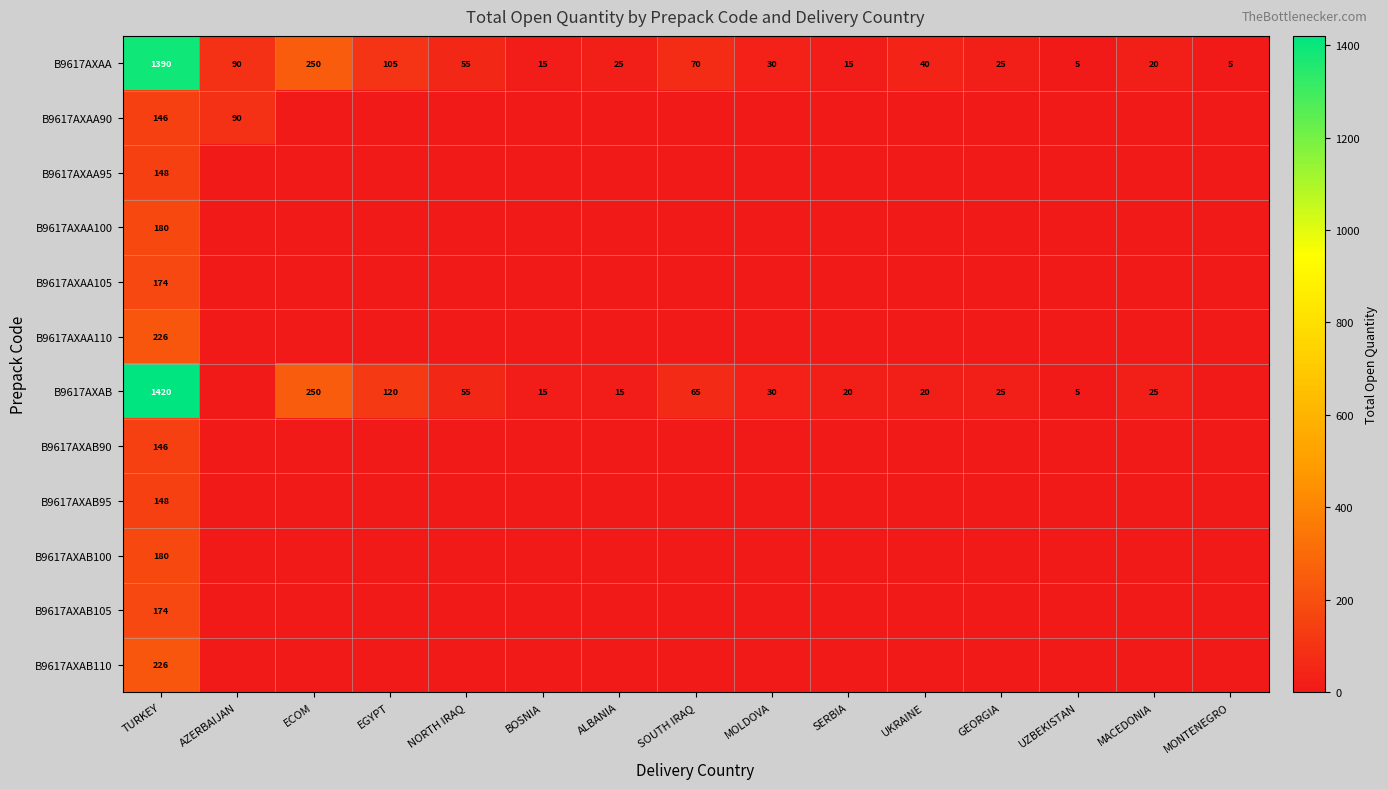

What is the sum of the B9617AXAB values at SERBIA and NORTH IRAQ?

75